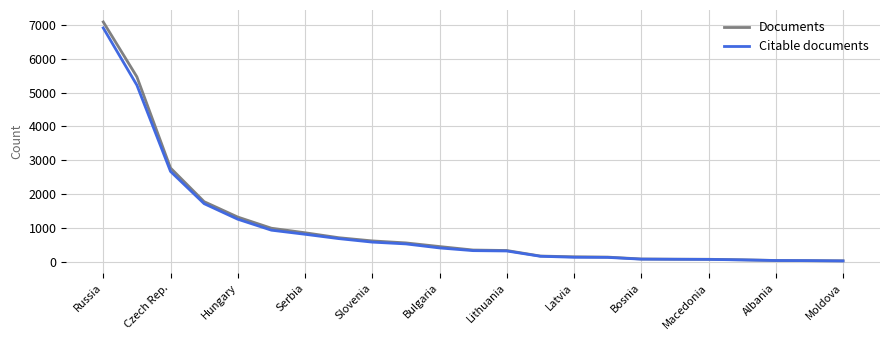

Count the number of data series in this chart.

2